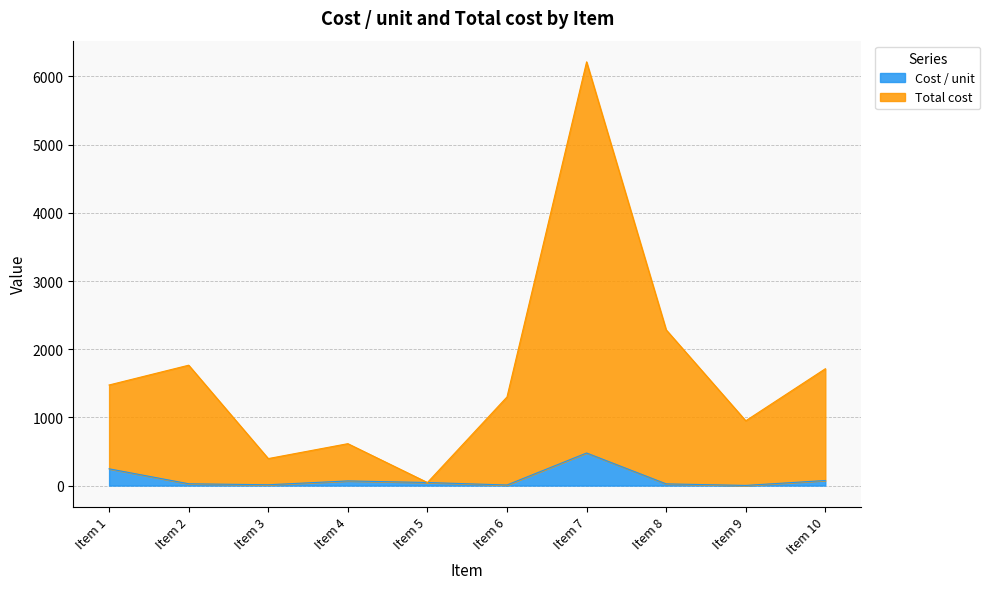

Rank the series by their average value, from highest to lowest.

Total cost, Cost / unit